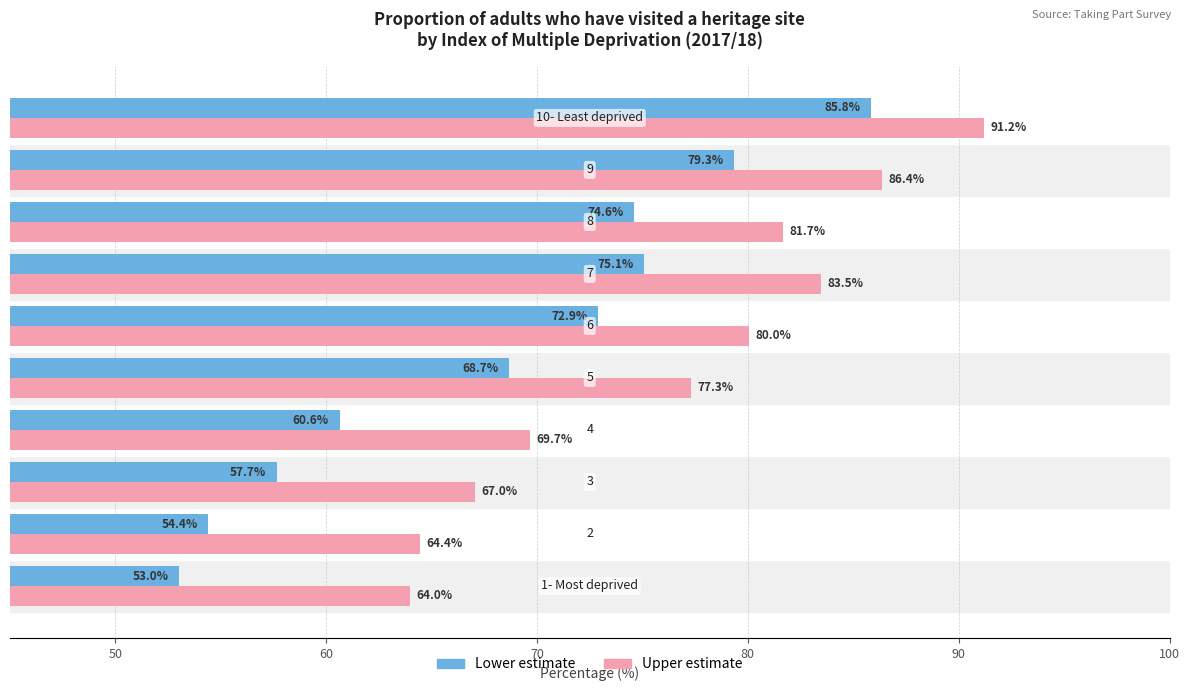

What is the minimum value shown in the chart?

53.0